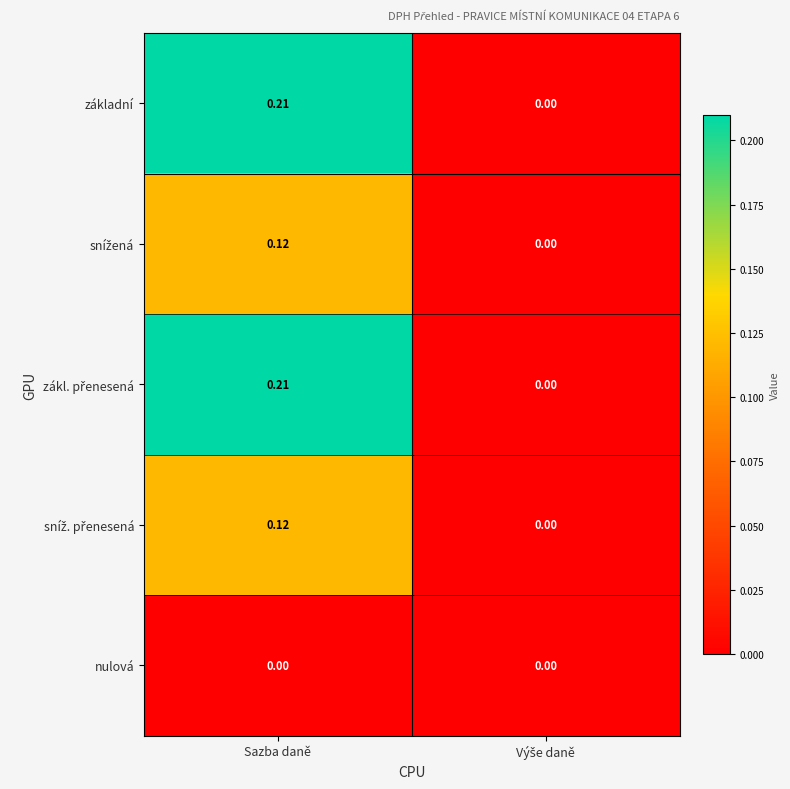

Count the number of data series in this chart.

5